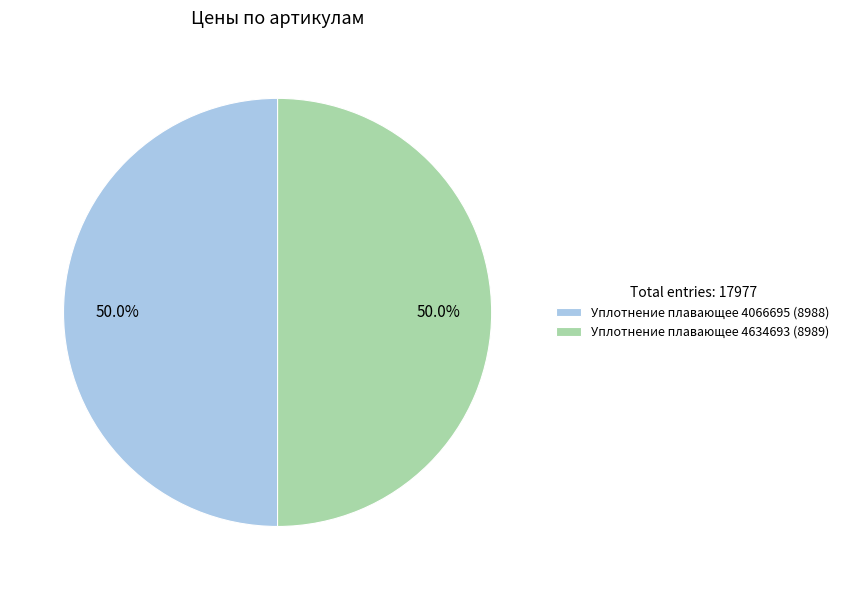

Is the sum of Уплотнение плавающее 4634693 and Уплотнение плавающее 4066695 greater than half?

Yes